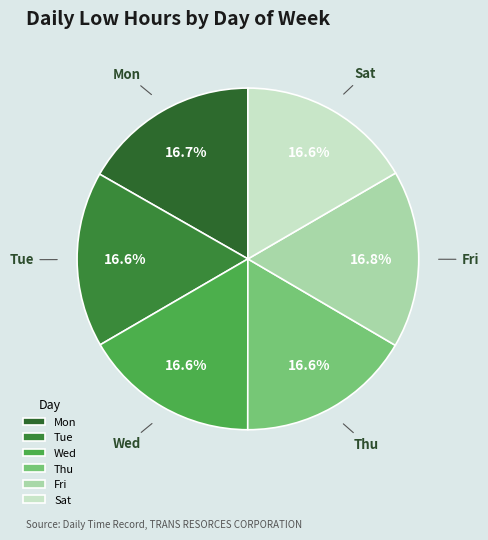

How much of the chart is everything except Fri?

83.2%